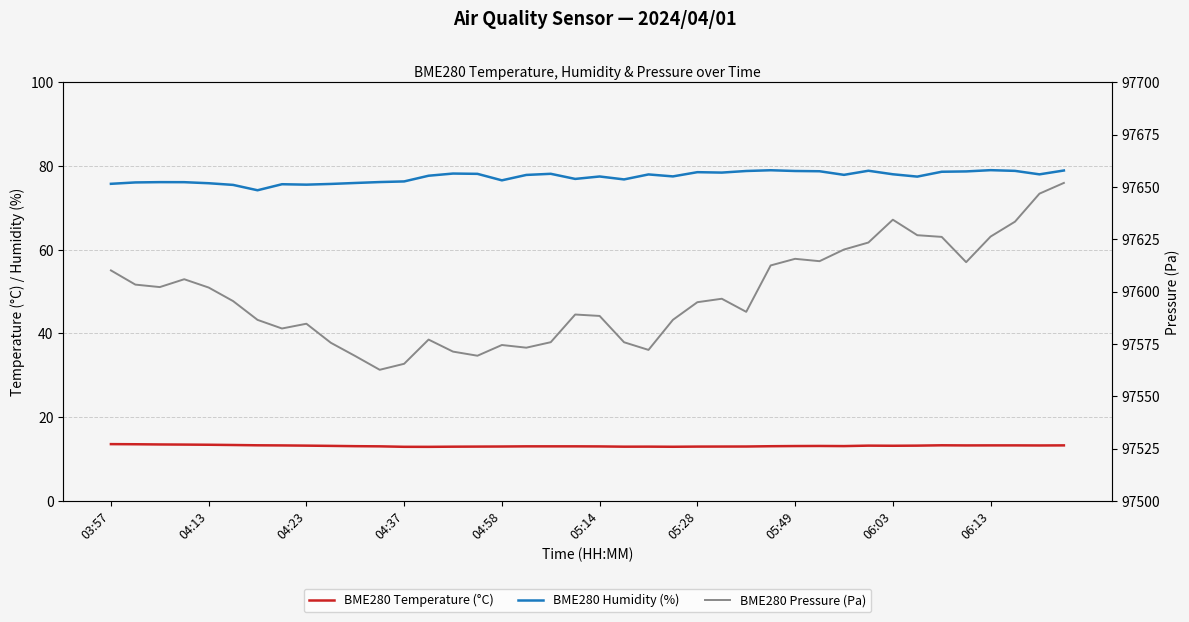

Reading right to left, what are all the values shown in this chart?

BME280 Temperature (°C): 13.3	13.3	13.3	13.3	13.3	13.3	13.2	13.2	13.2	13.1	13.1	13.1	13.1	13.0	13.0	13.0	12.9	13.0	13.0	13.0	13.1	13.1	13.1	13.0	13.0	13.0	12.9	12.9	13.1	13.1	13.2	13.2	13.3	13.3	13.4	13.4	13.5	13.5	13.6	13.6
BME280 Humidity (%): 78.9	78.0	78.8	79.0	78.7	78.6	77.5	78.0	78.9	77.9	78.7	78.8	79.0	78.8	78.4	78.5	77.5	78.0	76.8	77.5	76.9	78.1	77.9	76.6	78.1	78.2	77.7	76.3	76.2	75.9	75.7	75.5	75.6	74.2	75.5	75.9	76.1	76.1	76.1	75.7
BME280 Pressure (Pa): 97651.9	97646.8	97633.4	97626.3	97614.1	97626.1	97626.9	97634.3	97623.4	97620.1	97614.5	97615.7	97612.5	97590.3	97596.6	97594.9	97586.5	97572.2	97575.8	97588.4	97589.1	97575.8	97573.2	97574.5	97569.4	97571.3	97577.1	97565.5	97562.7	97569.2	97575.6	97584.7	97582.4	97586.5	97595.5	97601.9	97605.9	97602.2	97603.3	97610.1